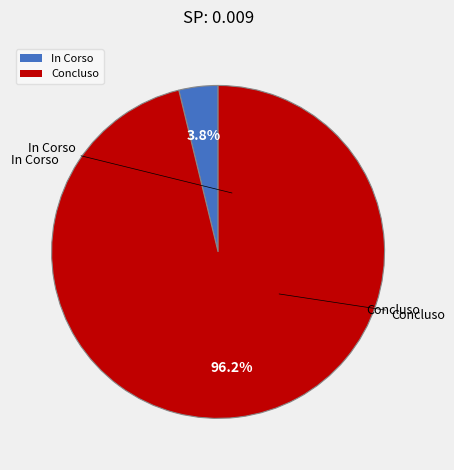

What is the largest slice in the pie chart?

Concluso